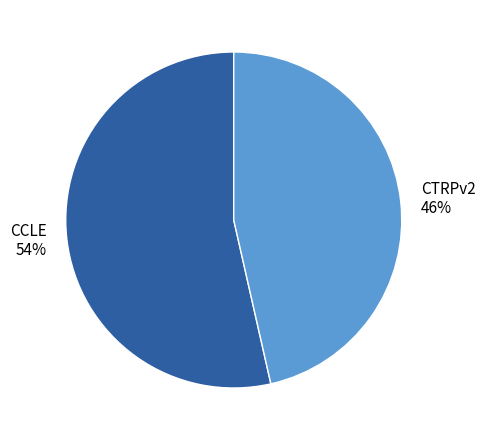

Which category accounts for the majority?

CCLE